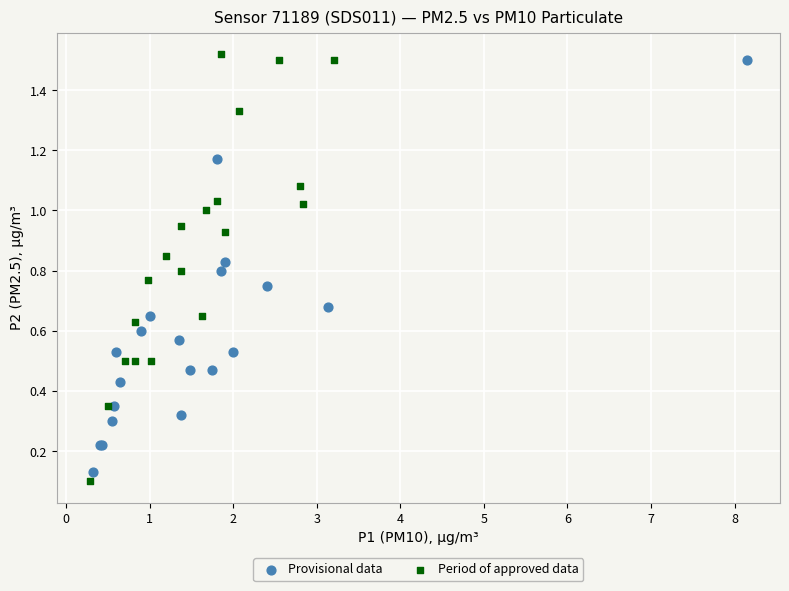

Which series has the largest Y range (max minus min)?

Period of approved data